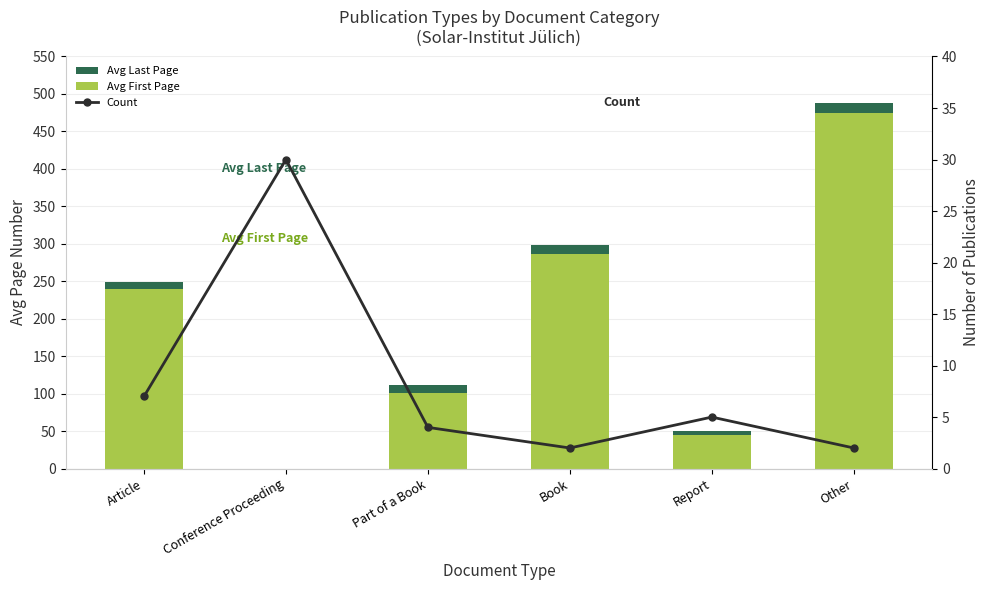

At how many categories does at least one series exceed 471?

1